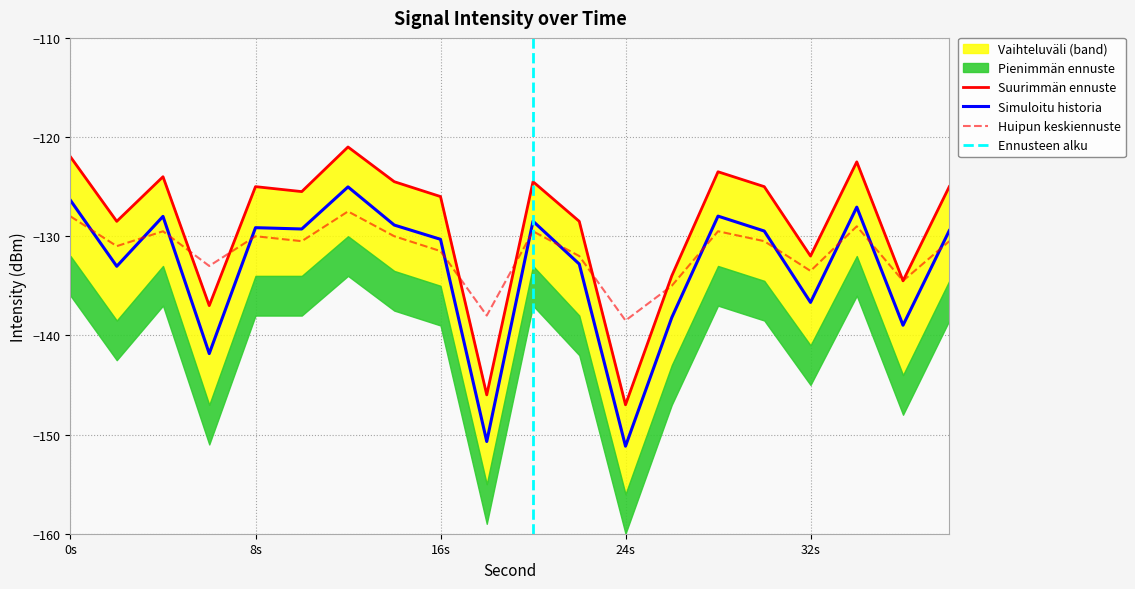

What is the lowest value of the Simuloitu historia series?

-151.2